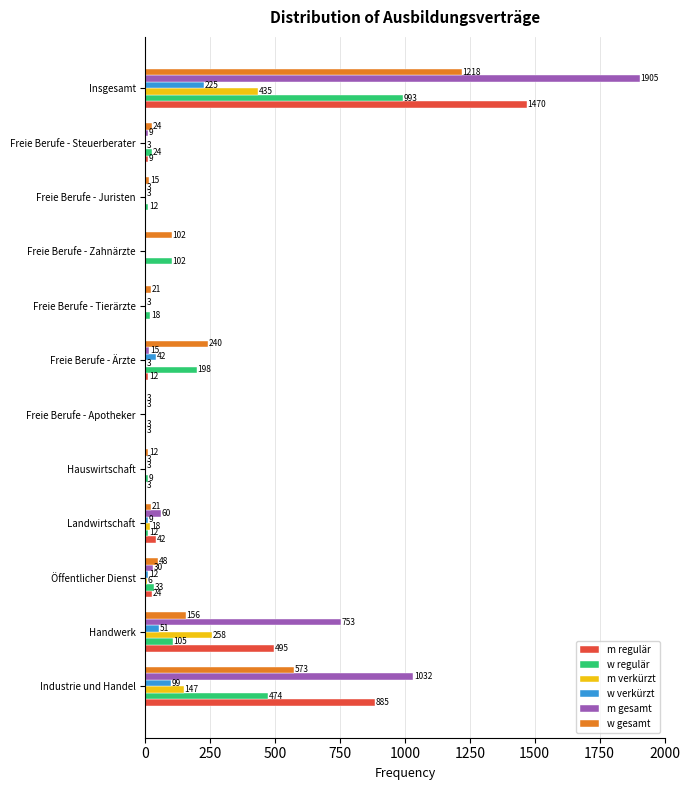

The value of m gesamt at Freie Berufe - Tierärzte is 0. True or false?

True